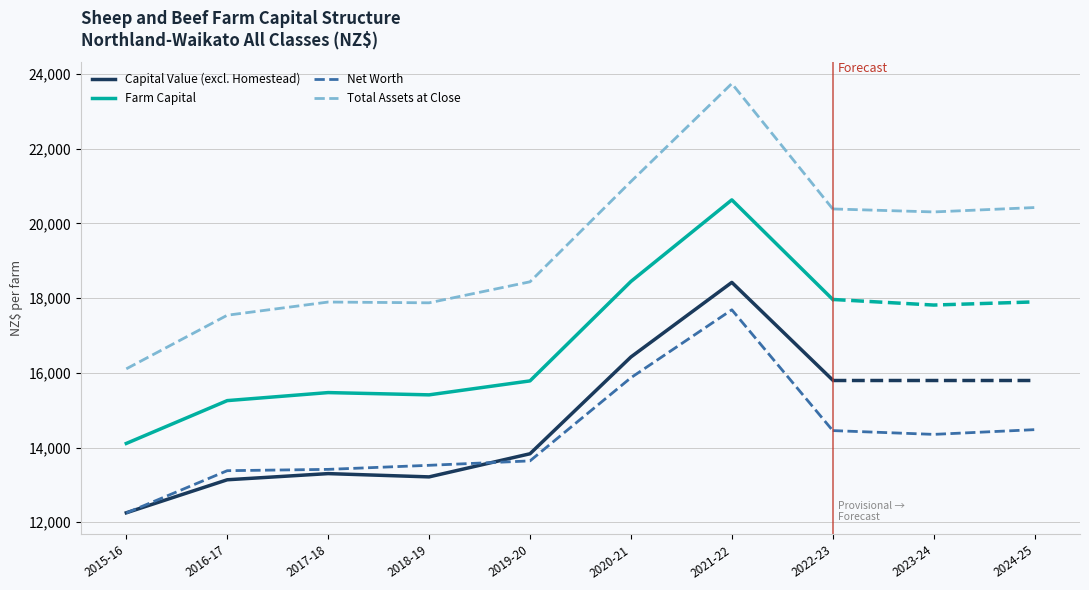

Reading left to right, list all the values displayed in this chart.

Capital Value (excl. Homestead): 2015-16=12253.1	2016-17=13136.6	2017-18=13301.7	2018-19=13213.8	2019-20=13832.9	2020-21=16423.3	2021-22=18420.2	2022-23=15804.3
Farm Capital: 2015-16=14109.2	2016-17=15255.4	2017-18=15470.5	2018-19=15409.8	2019-20=15783.4	2020-21=18444.7	2021-22=20629.2	2022-23=17963.2
Net Worth: 2015-16=12247.5	2016-17=13379.9	2017-18=13415.1	2018-19=13523.8	2019-20=13642.2	2020-21=15867.9	2021-22=17686.5	2022-23=14453.1
Total Assets at Close: 2015-16=16106.4	2016-17=17541.2	2017-18=17894.2	2018-19=17873.4	2019-20=18435.8	2020-21=21118.9	2021-22=23742.4	2022-23=20386.1